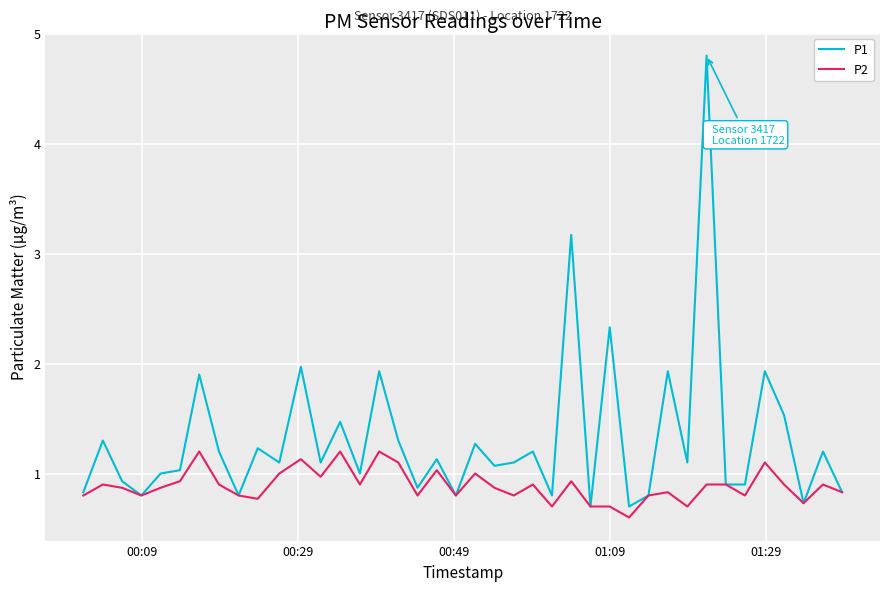

What is the maximum value shown in the chart?

4.8